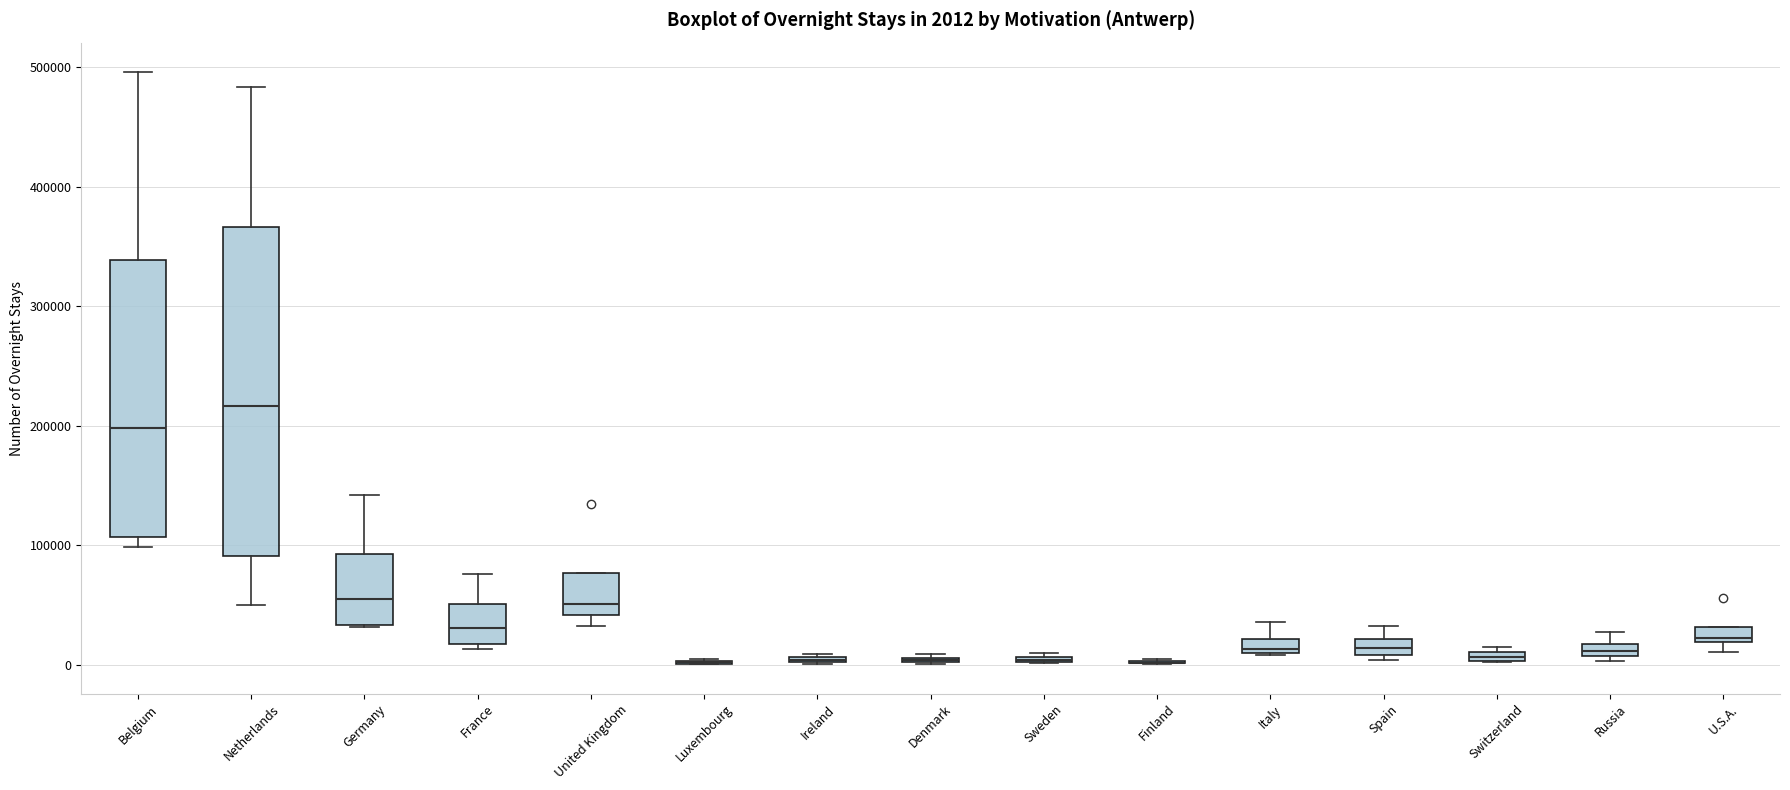

Which box is the tallest, from its lower edge to its upper edge?

Netherlands